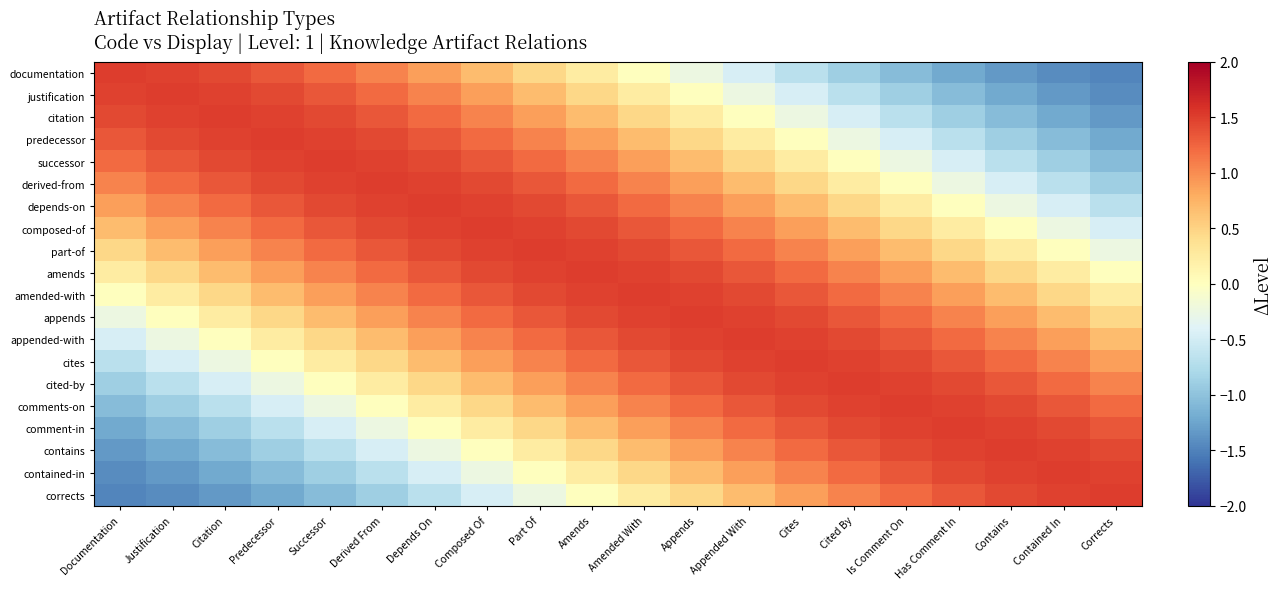

Between Contains and Amended With, which is larger?

Amended With